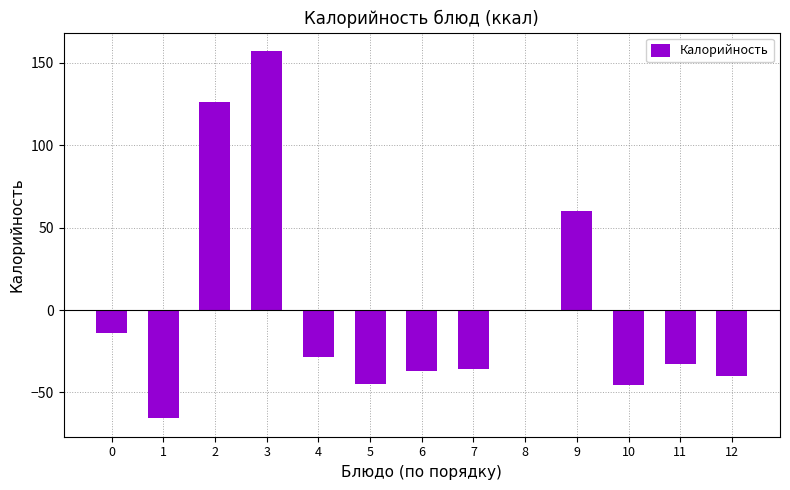

What is the maximum value shown in the chart?

157.3